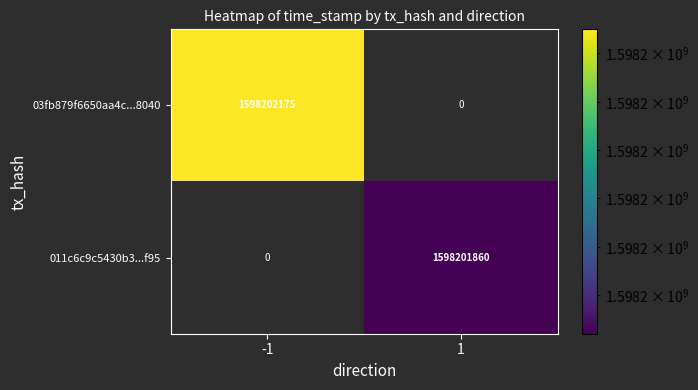

What is the difference between the 011c6c9c5430b3e274c5e18c35294fe4c244f95 values at 1 and -1?

1598201860